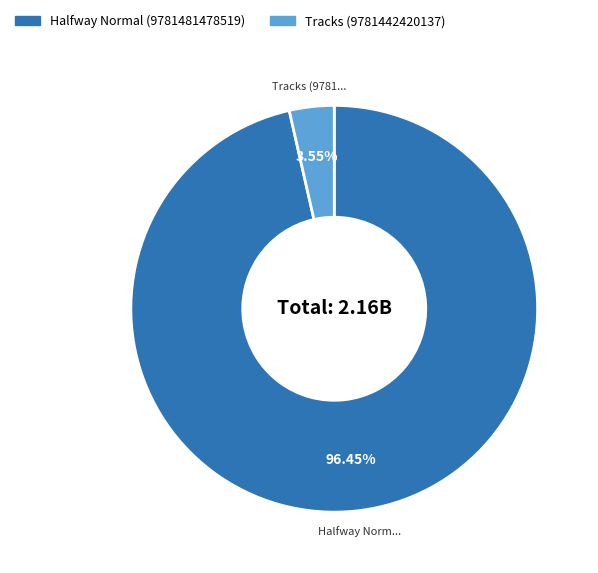

Which category accounts for the majority?

Halfway Normal (9781481478519)